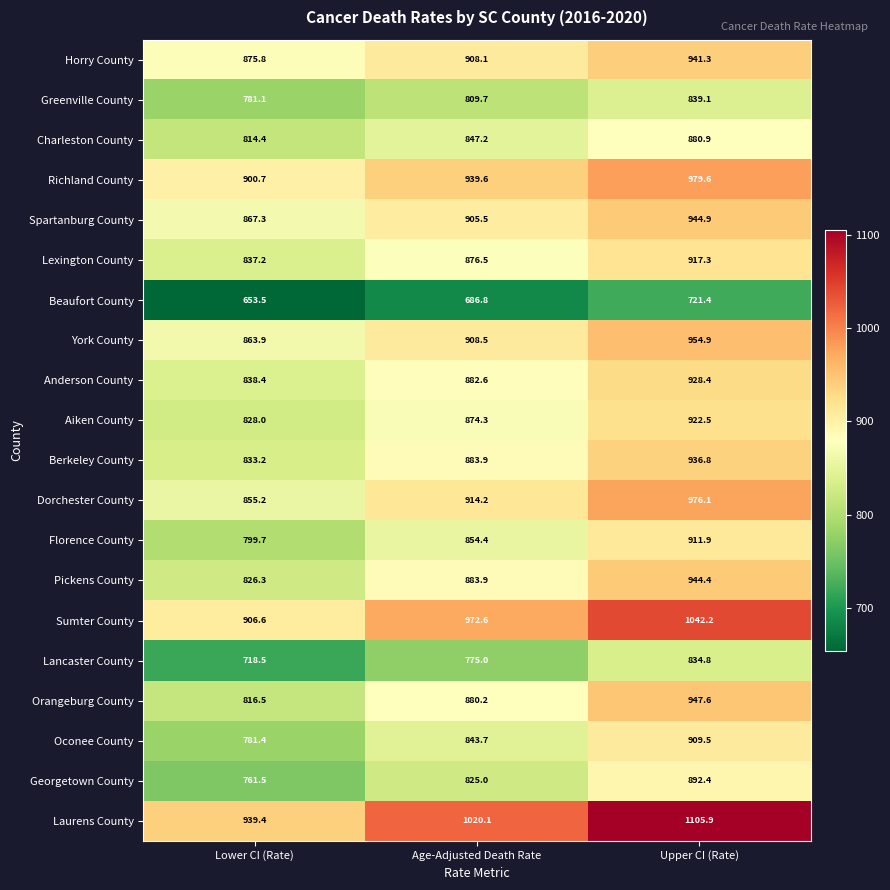

Which category has the lowest value in the Spartanburg County series?

Lower CI (Rate)